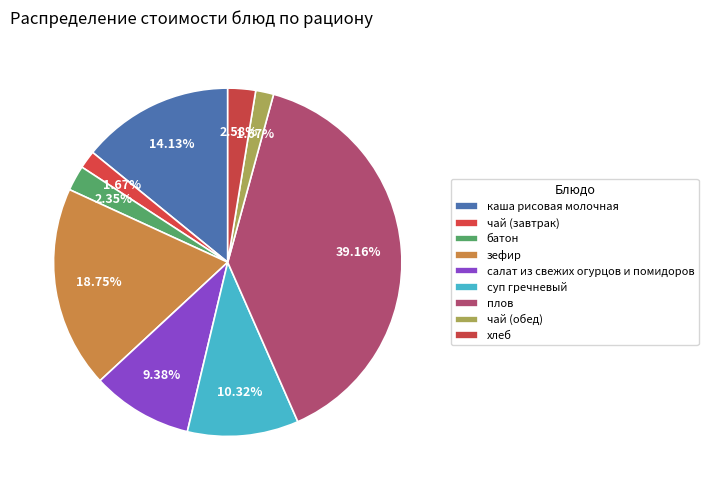

Which slice is the largest?

плов